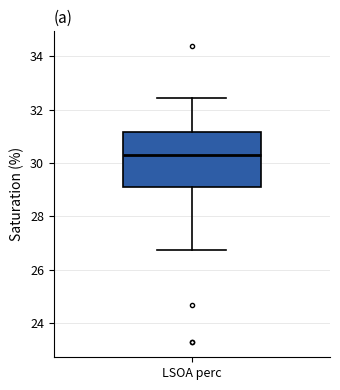

Read this box plot against the y-axis: the position of the median line, the range covered by the box, and the ends of both whiskers. The values are not printed on the chart, so give them approximately, as read against the axis.

median 30.2, box 29.0 to 31.2, whiskers 26.8 to 32.4